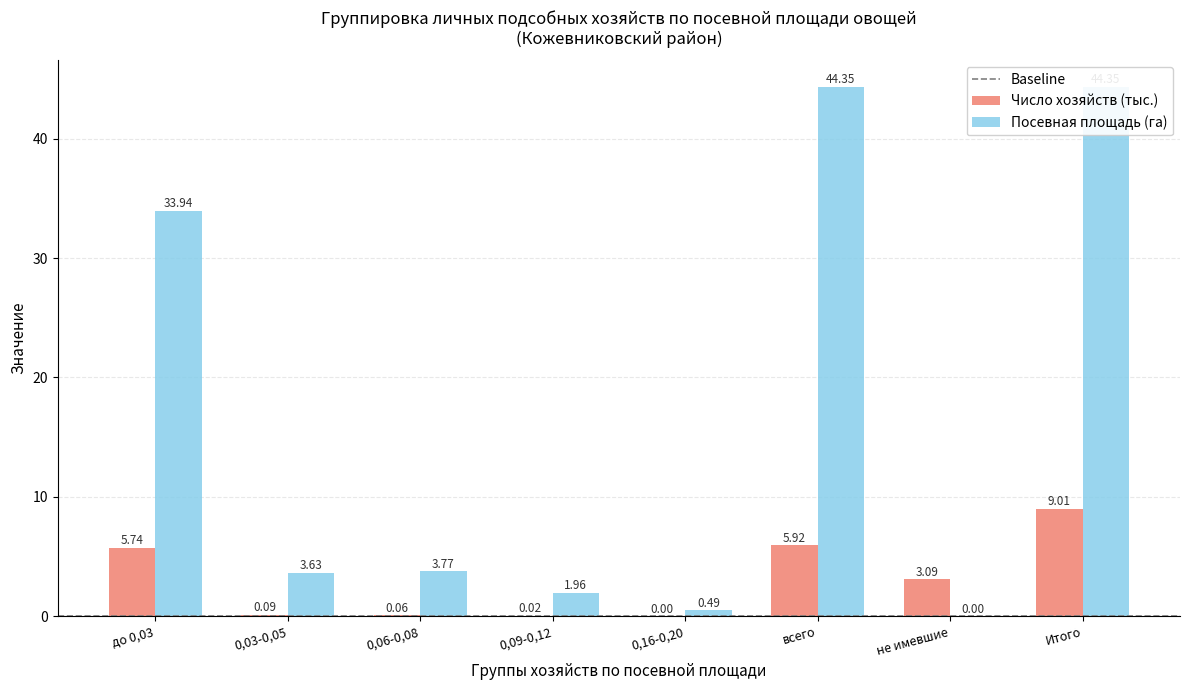

What is the total value across all series at 0,06-0,08?

3.8